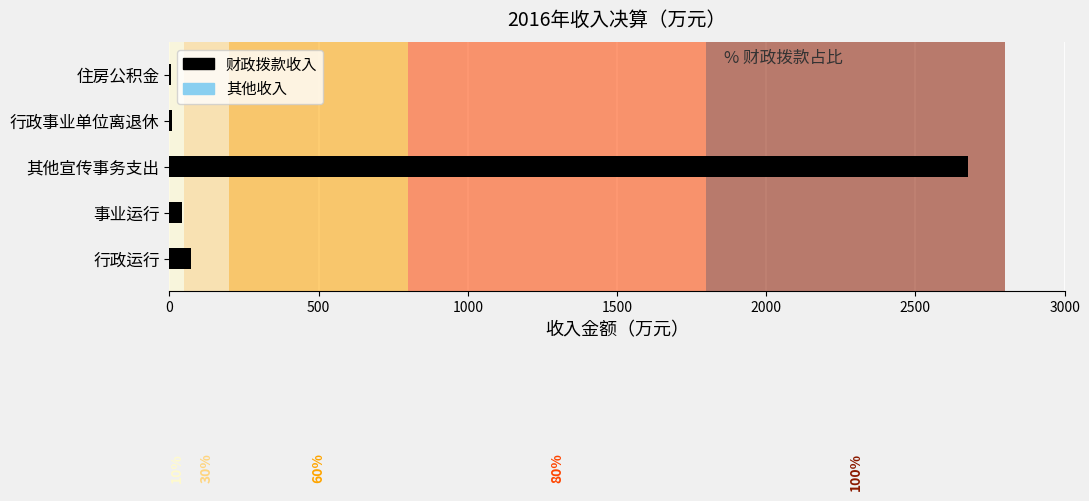

What is the greatest value displayed?

2675.9